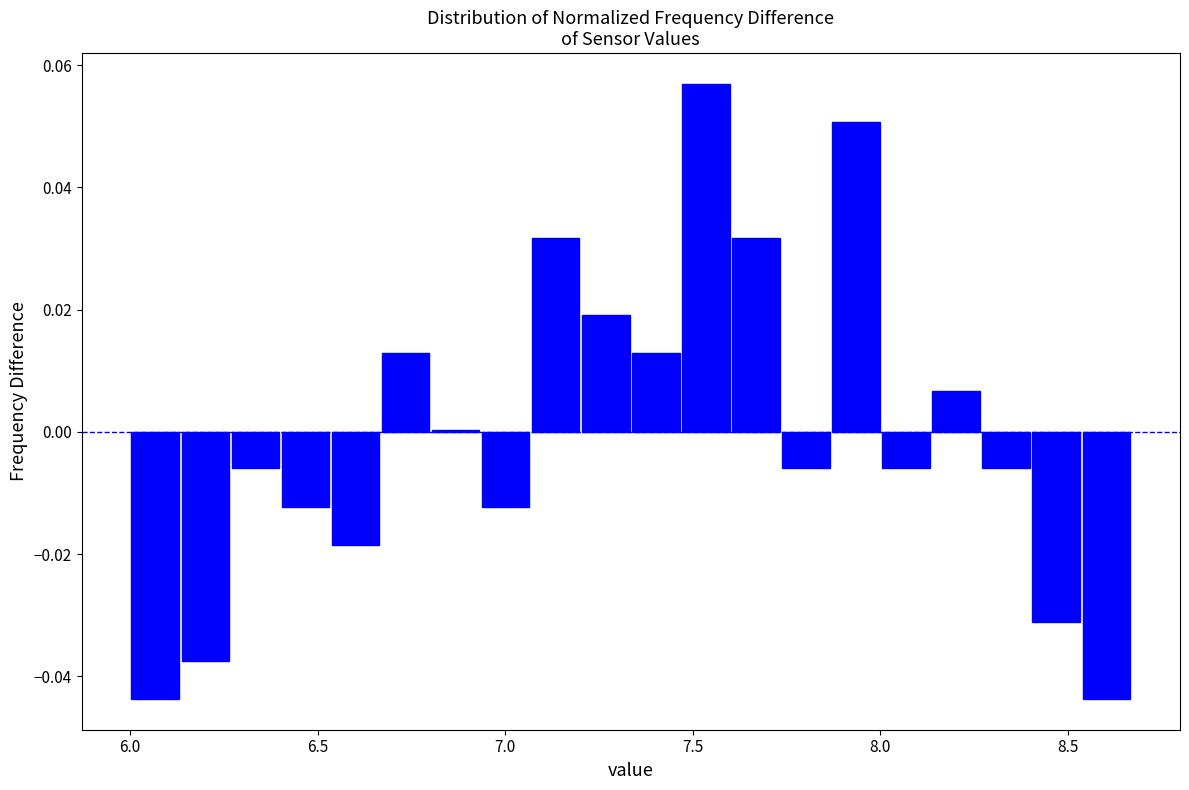

Read against the x-axis, roughly where is the centre of the tallest bar?

7.55